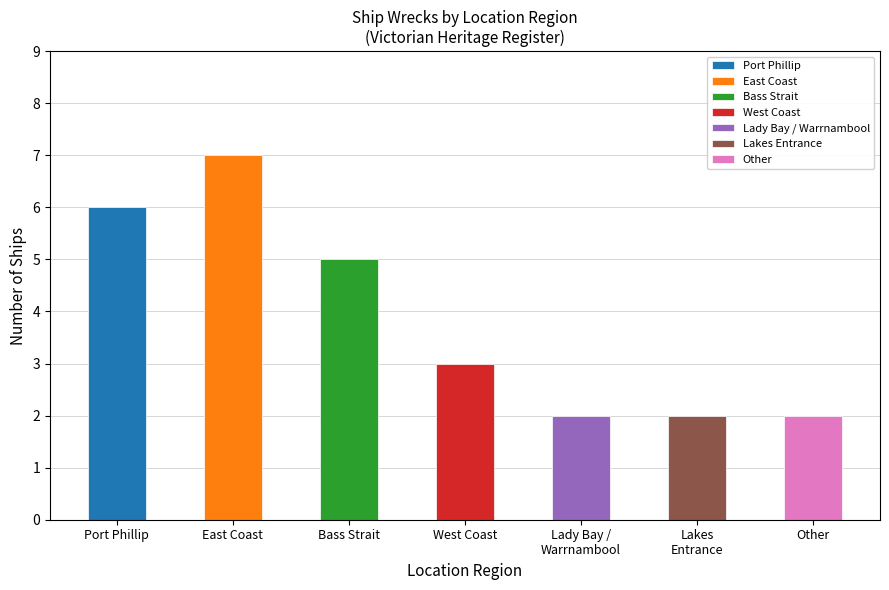

Is it true that the value at counts is 6?

True